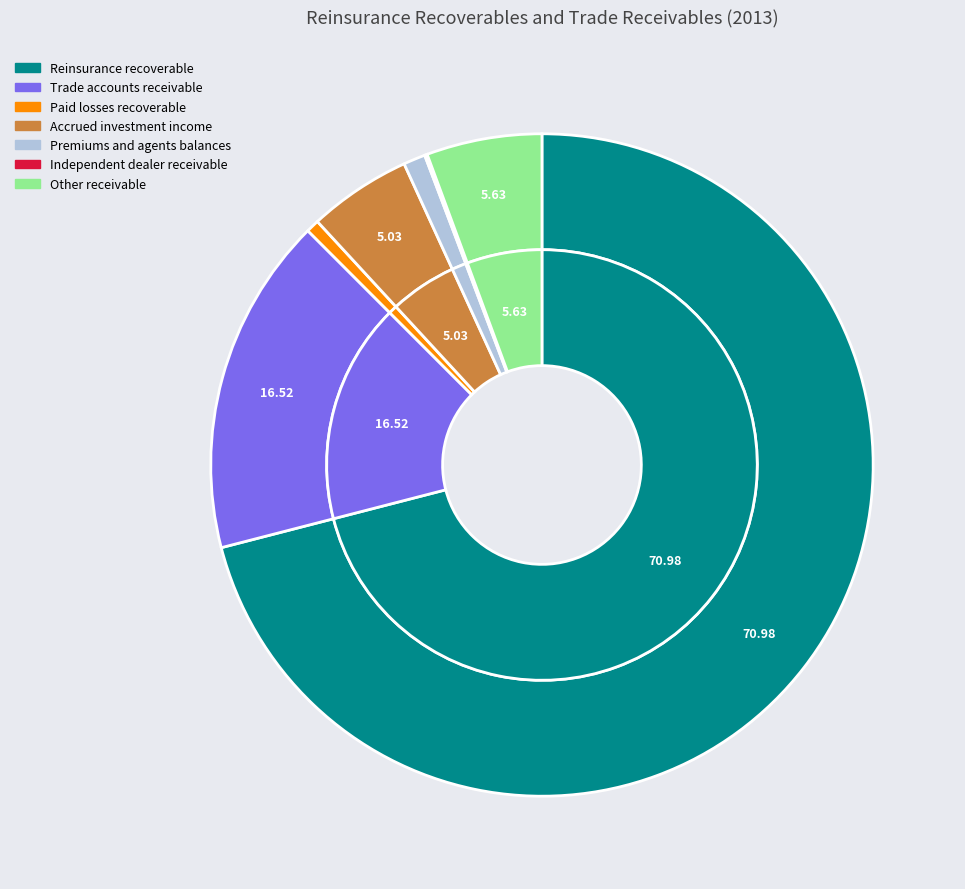

Do Accrued investment income and Paid losses recoverable together represent more than half of the pie?

No